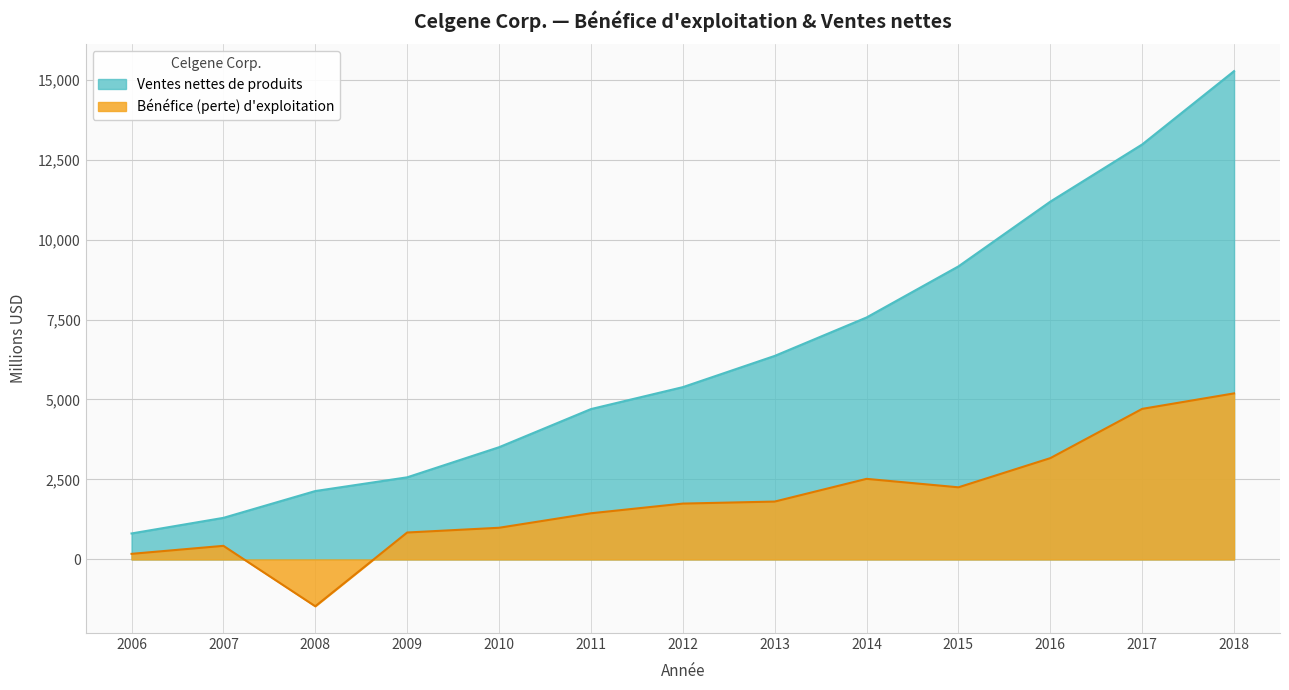

Does the chart have visible grid lines?

Yes